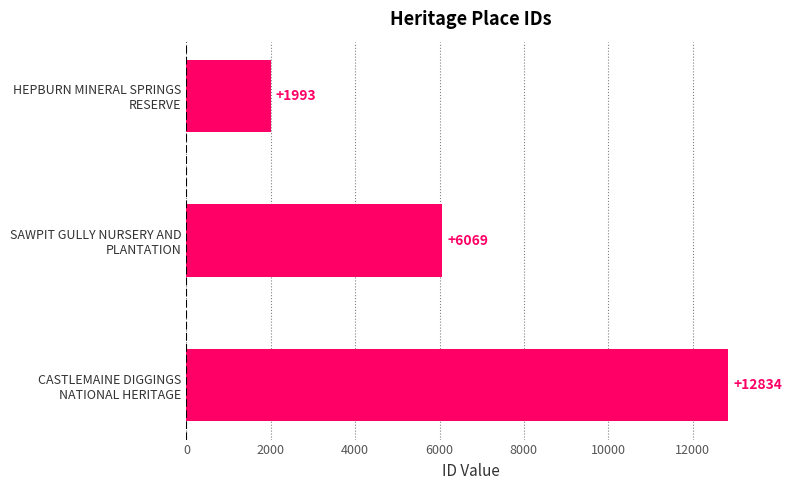

What is the minimum value shown in the chart?

1993